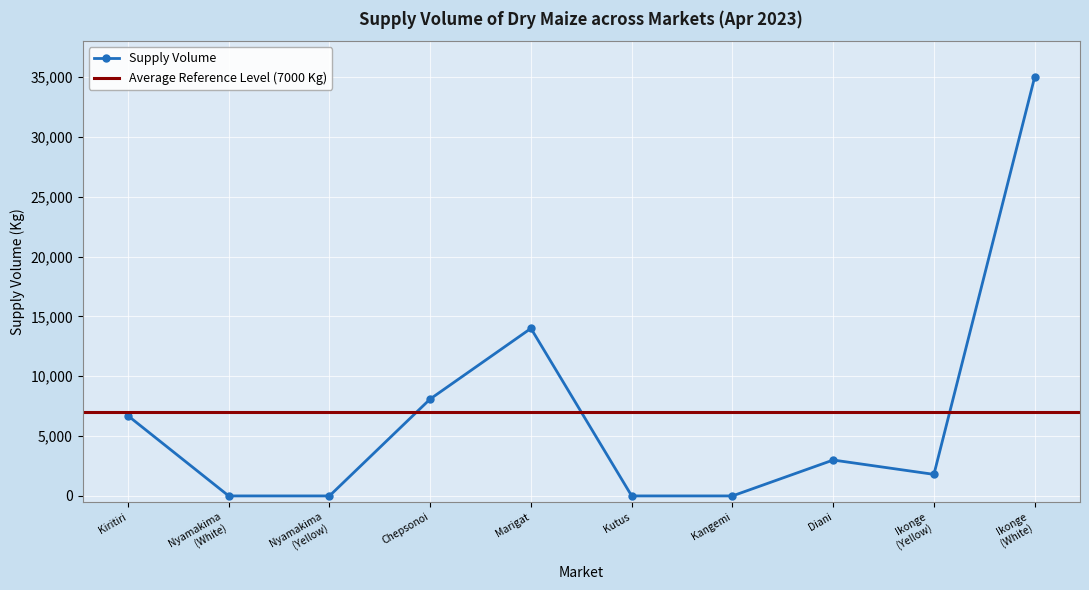

Reading left to right, what are all the values shown in this chart?

6700	0	0	8100	14000	0	0	3000	1800	35000